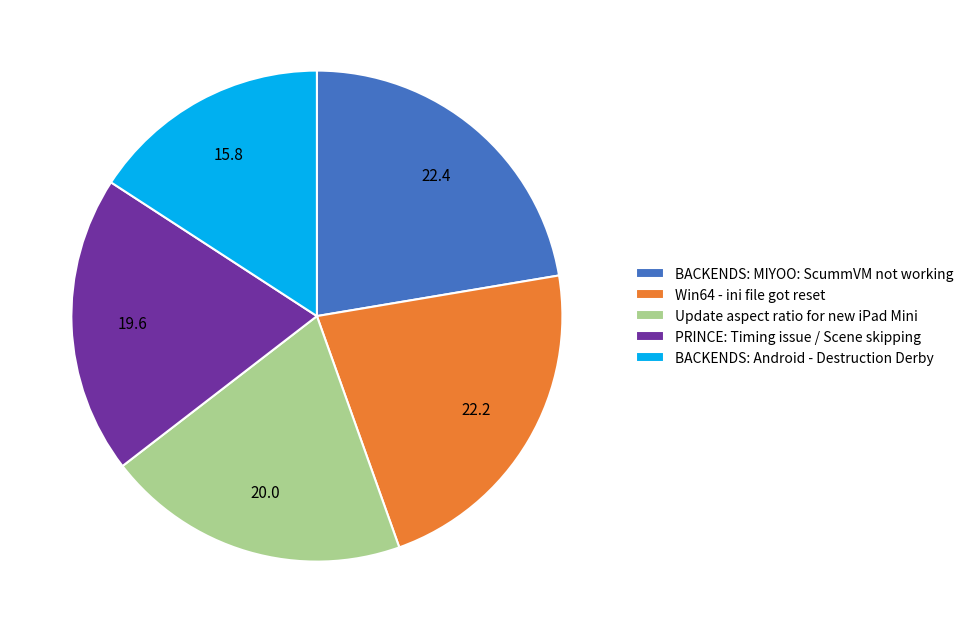

Is there any slice that represents more than half of the pie?

No